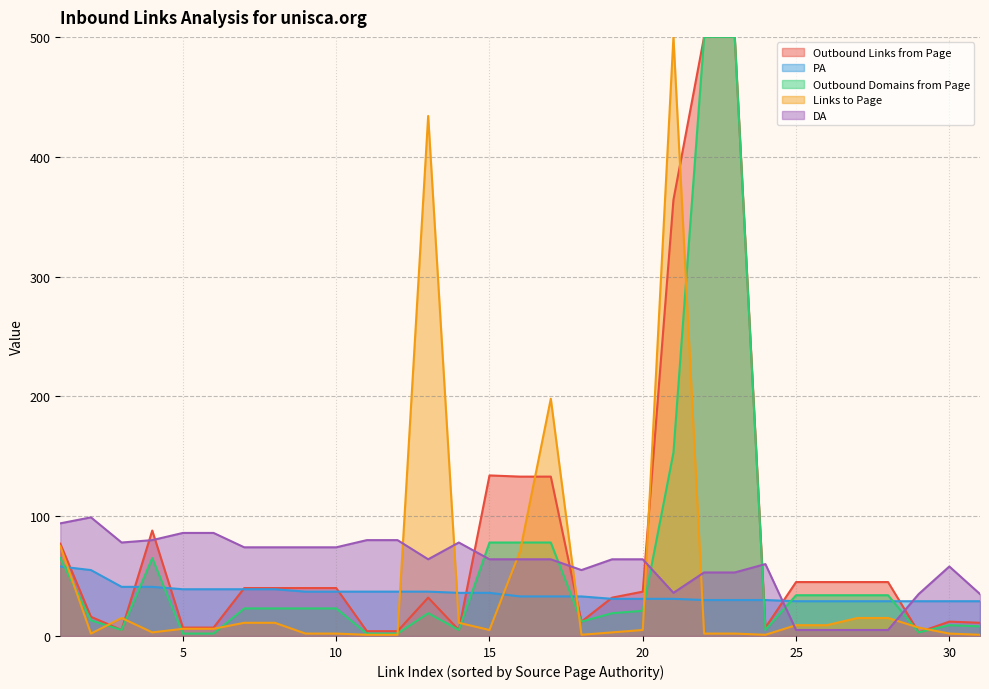

At which category is the sum across all series the highest?

22